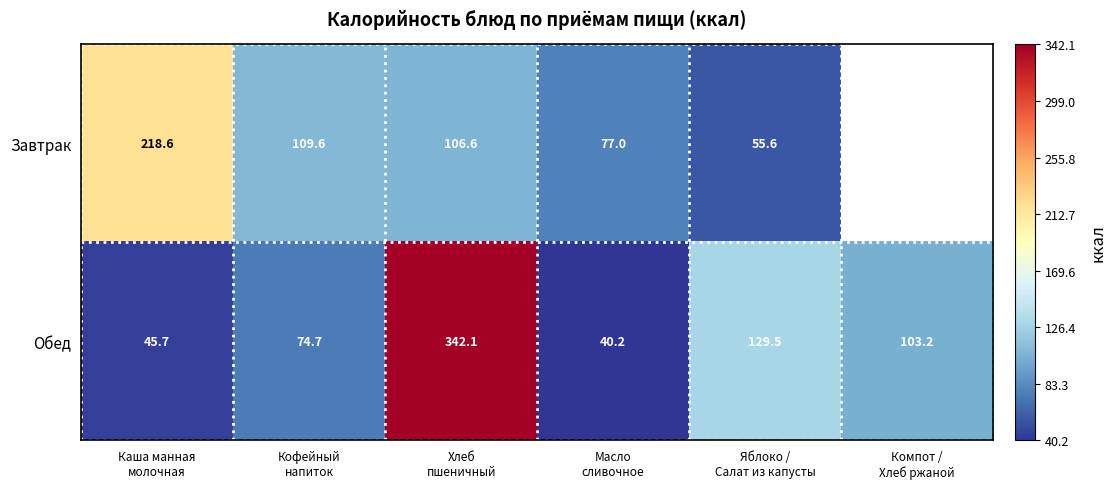

At which category does the chart reach its peak across all series?

Хлеб
пшеничный